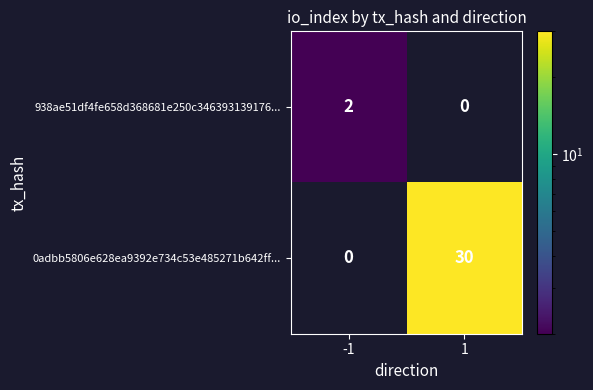

True or false: 0adbb5806e628ea9392e734c53e485271b642ff... has a value of 30 at 1.

True